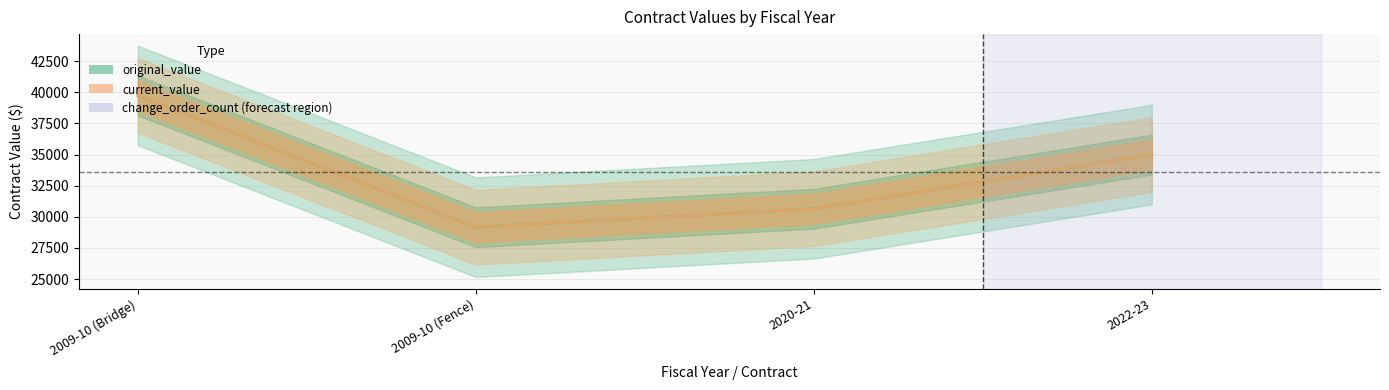

What is the minimum value for original_value?

29162.0